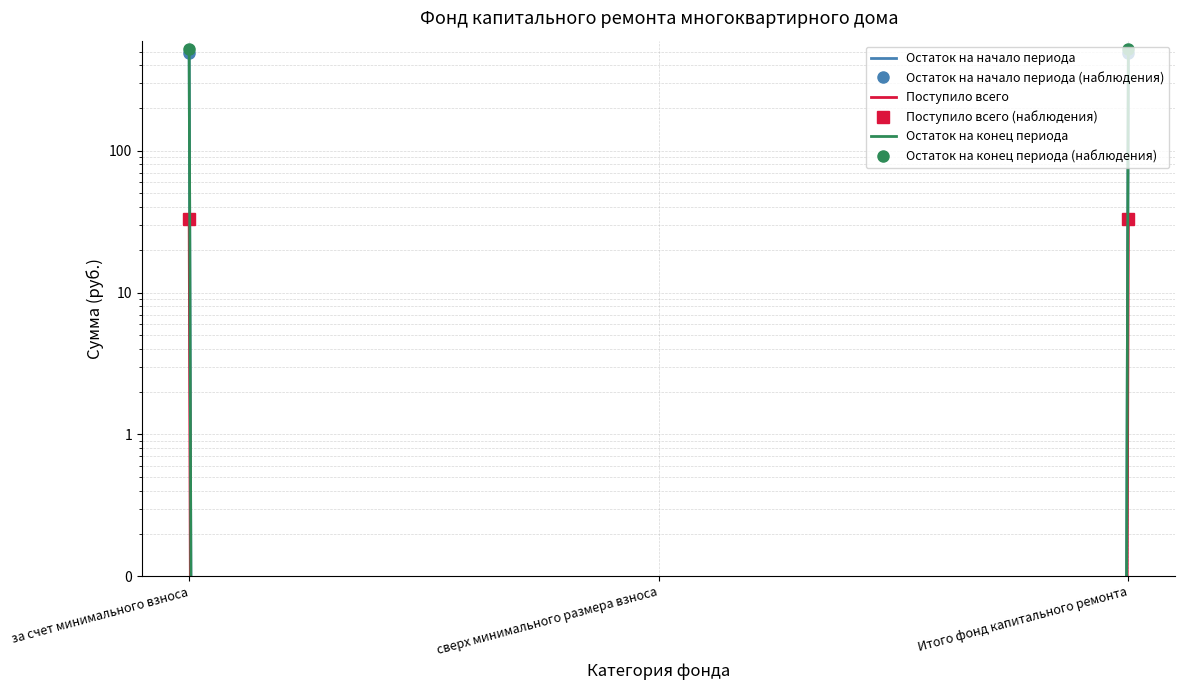

What is the difference between the Остаток на конец периода values at за счет минимального взноса and сверх минимального размера взноса?

519.8